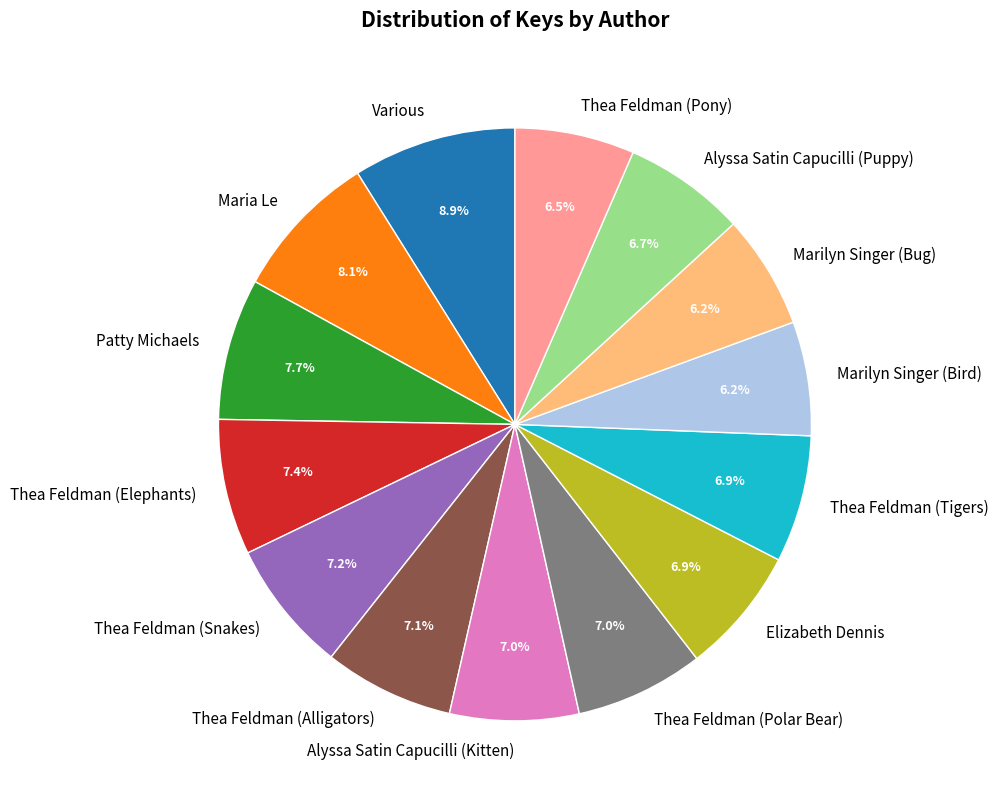

What percentage is the Marilyn Singer (Bug) slice, to the nearest percent?

6%